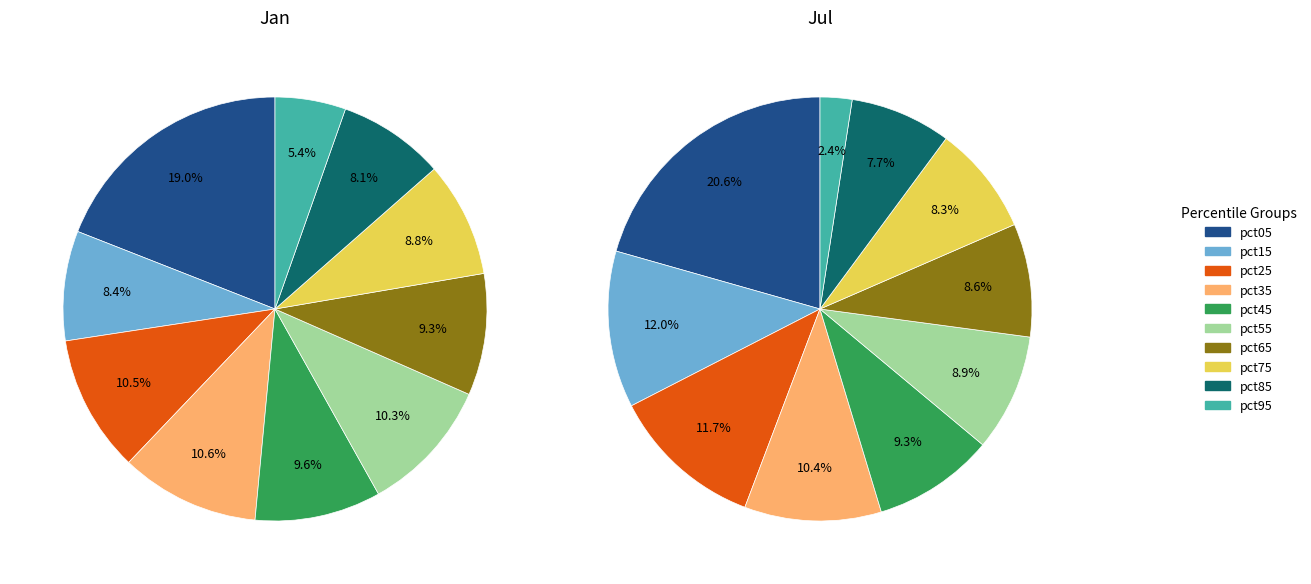

True or false: 8 accounts for 1% of the total.

False